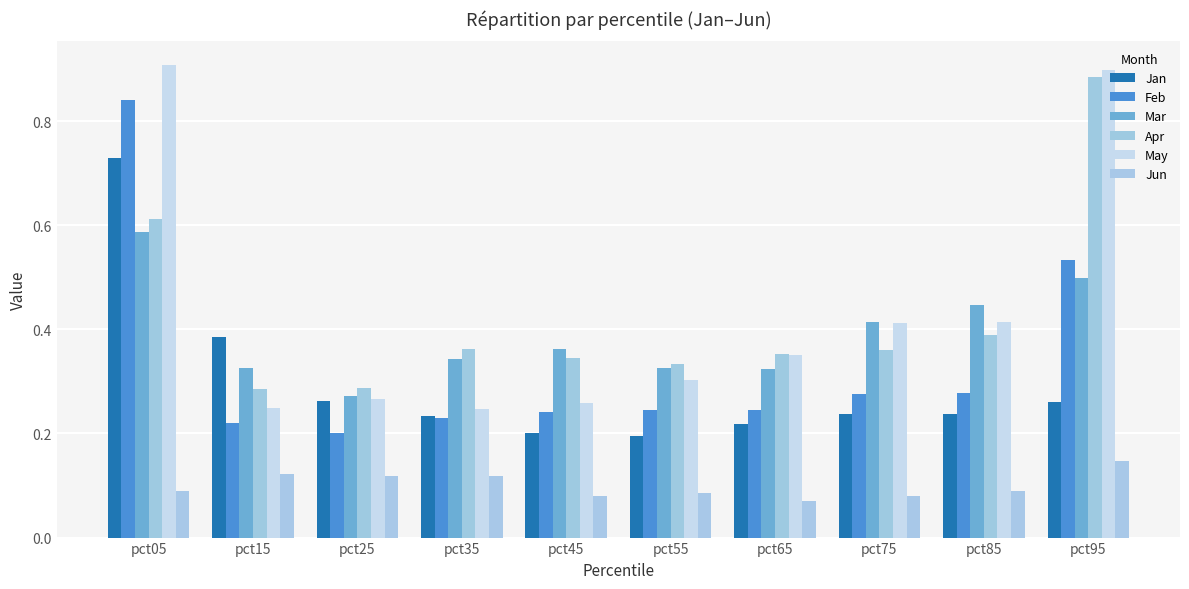

At which category is the sum across all series the highest?

pct05